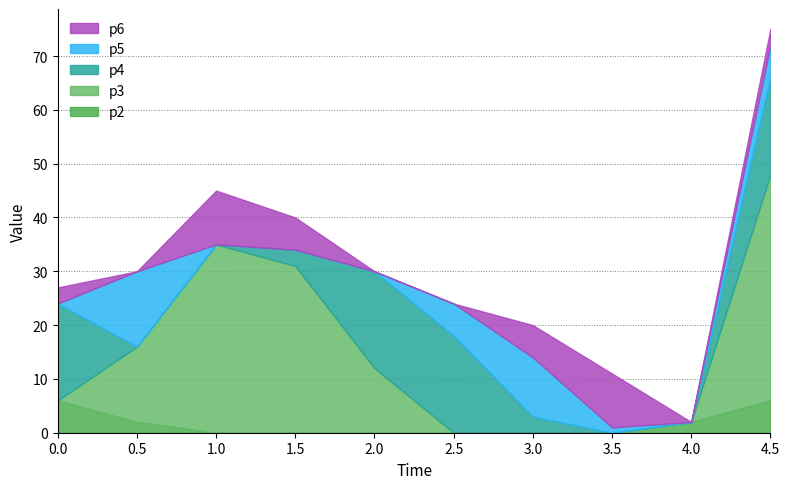

At which category is the sum across all series the highest?

4.5